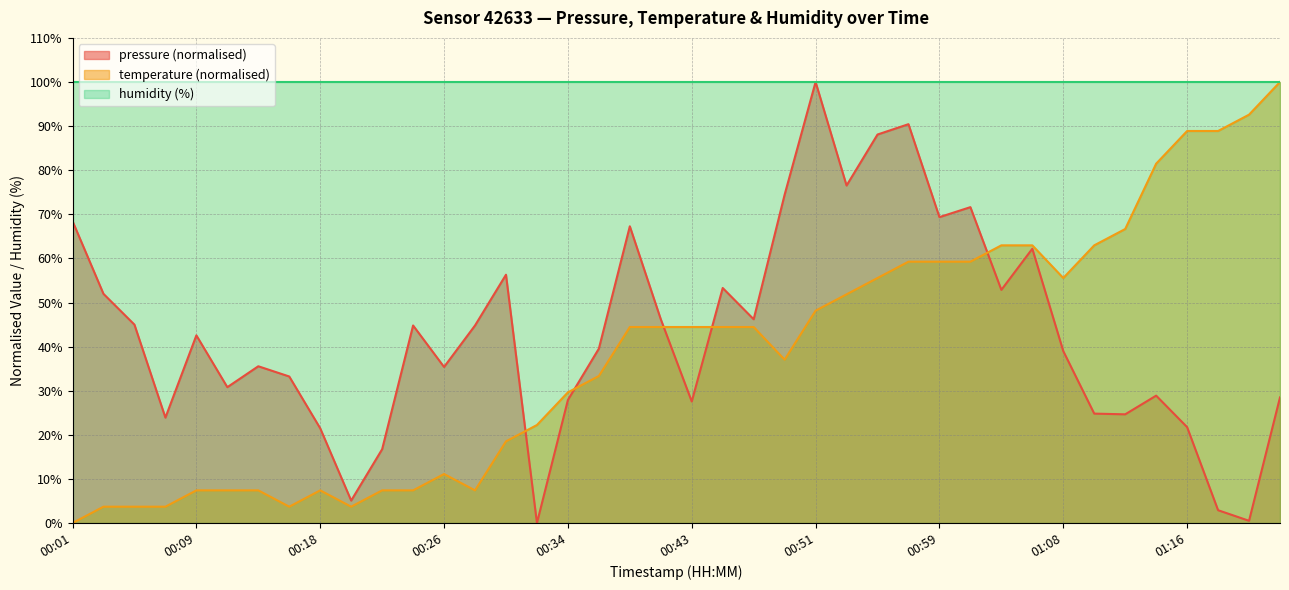

At which category does the chart reach its peak across all series?

00:51